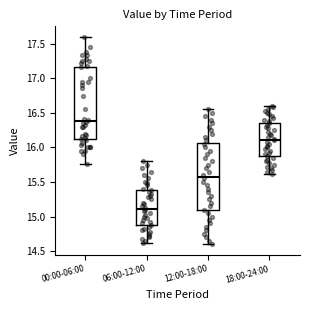

Reading left to right, read every box against the y-axis: the position of its median line, the range the box covers, and the ends of its whiskers. The values are not printed on the chart, so give them approximately, as read against the axis.

00:00-06:00: median 16.40, box 16.10 to 17.15, whiskers 15.75 to 17.60
06:00-12:00: median 15.10, box 14.85 to 15.40, whiskers 14.60 to 15.80
12:00-18:00: median 15.60, box 15.10 to 16.05, whiskers 14.60 to 16.55
18:00-24:00: median 16.10, box 15.85 to 16.35, whiskers 15.60 to 16.60